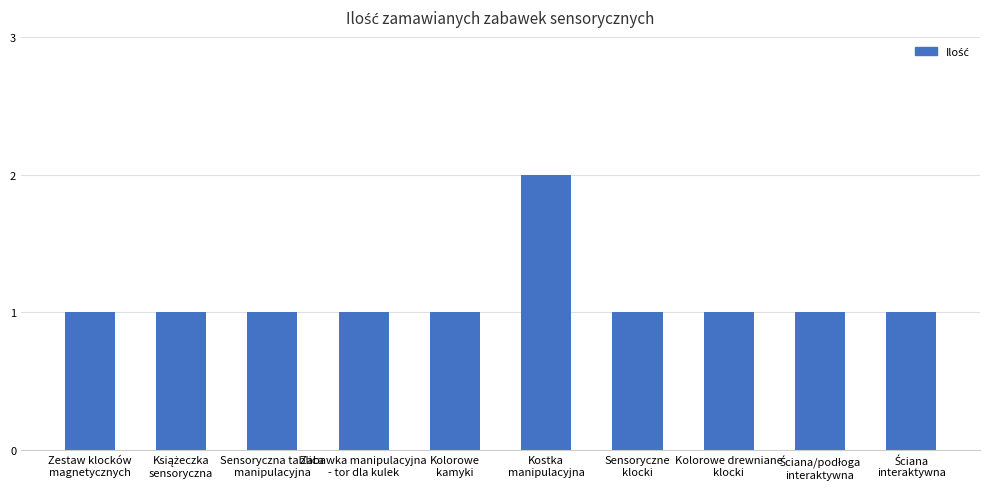

What is the difference between the maximum and second lowest values?

1